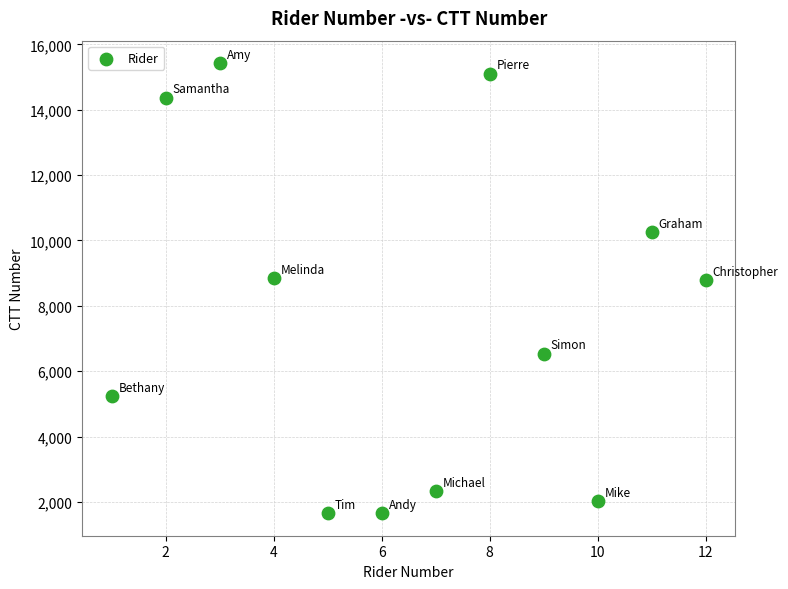

What is the average X value?

6